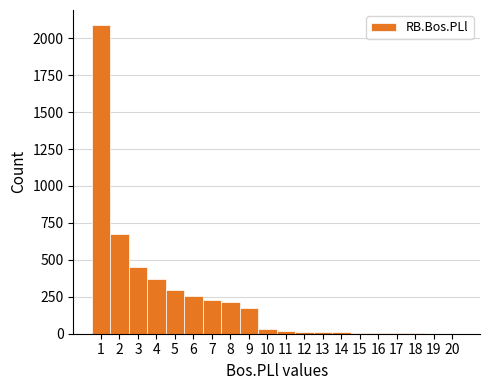

Reading left to right, transcribe this chart: for each bar, give the range it covers on the x-axis and its height. The values are not printed on the chart, so give them approximately, as read against the axis.

0.5 to 1.5: 2100
1.5 to 2.5: 650
2.5 to 3.5: 450
3.5 to 4.5: 350
4.5 to 5.5: 300
5.5 to 6.5: 250
6.5 to 7.5: 250
7.5 to 8.5: 200
8.5 to 9.5: 150
9.5 to 10.5: under 50
10.5 to 11.5: under 50
11.5 to 12.5: under 50
12.5 to 13.5: under 50
13.5 to 14.5: under 50
14.5 to 15.5: under 50
15.5 to 16.5: under 50
16.5 to 17.5: under 50
17.5 to 18.5: under 50
18.5 to 19.5: under 50
19.5 to 20.5: under 50